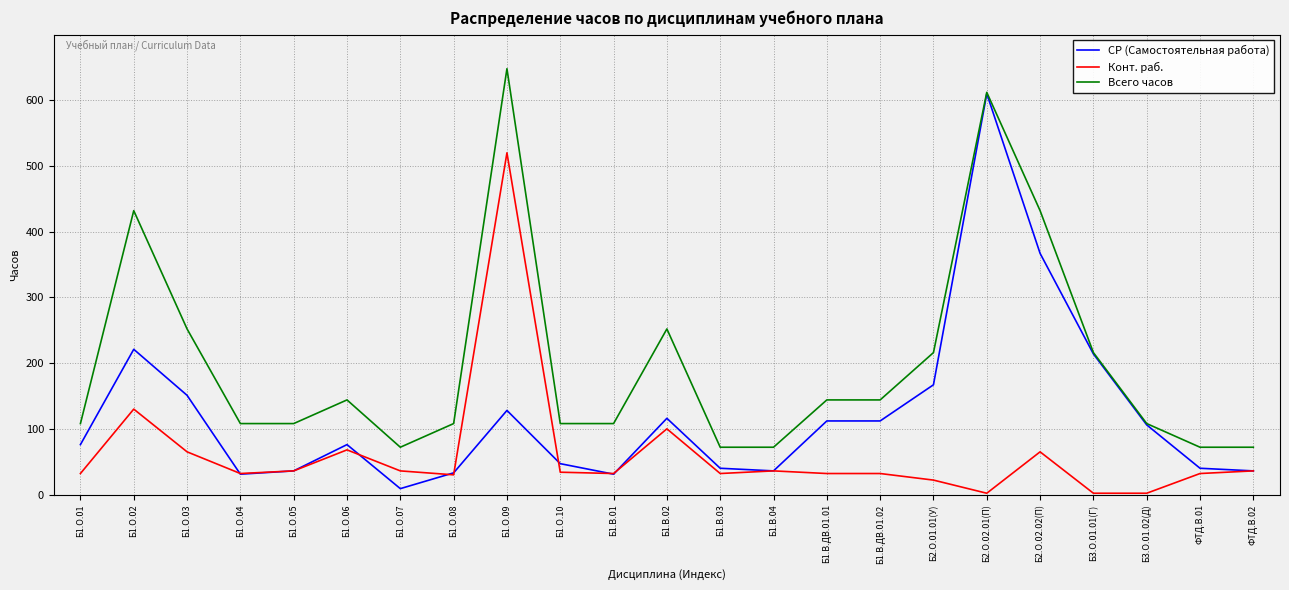

List the series in order of their peak value, lowest first.

Конт. раб., СР (Самостоятельная работа), Всего часов